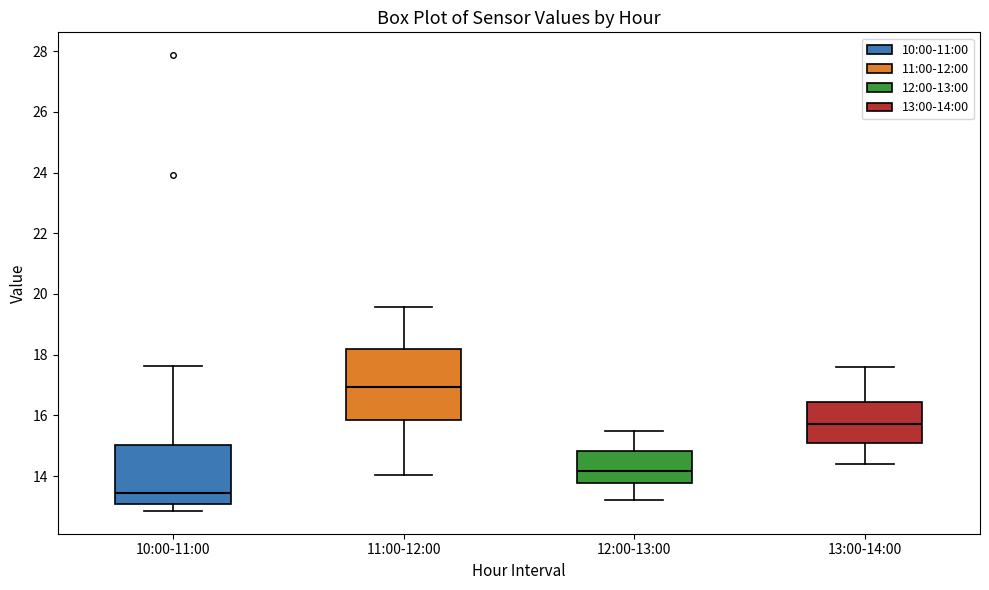

Reading left to right, transcribe this box plot: for each box, give where its median line is, the range the box spans, and where its two whiskers end, as read against the y-axis. The values are not printed on the chart, so give them approximately, as read against the axis.

10:00-11:00: median 13.4, box 13.0 to 15.0, whiskers 12.8 to 17.6
11:00-12:00: median 17.0, box 15.8 to 18.2, whiskers 14.0 to 19.6
12:00-13:00: median 14.2, box 13.8 to 14.8, whiskers 13.2 to 15.6
13:00-14:00: median 15.8, box 15.0 to 16.4, whiskers 14.4 to 17.6